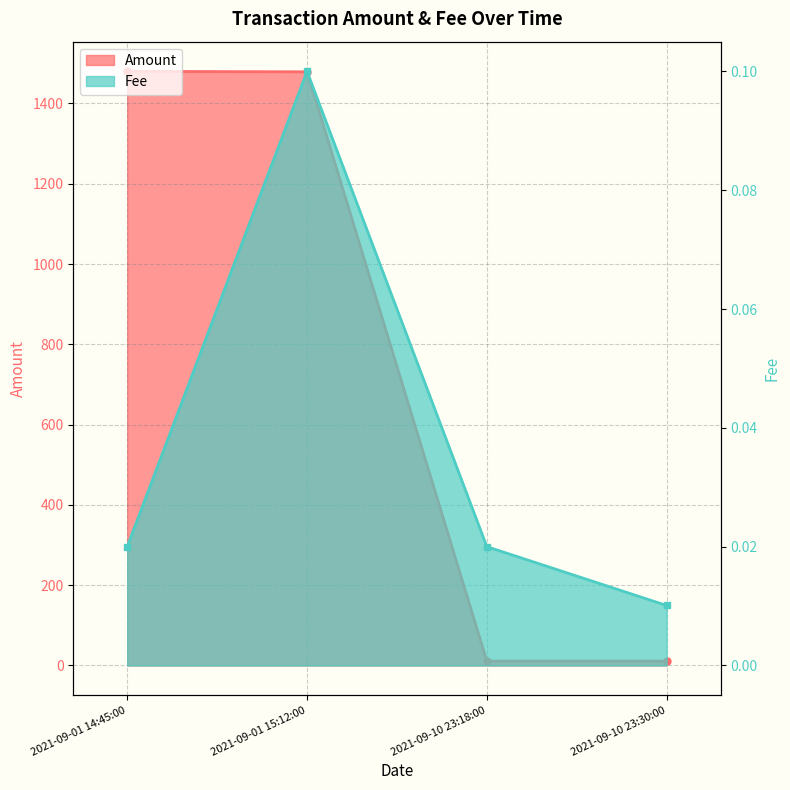

Is it true that the value at 2021-09-01 15:12:00 is 2197.1?

False